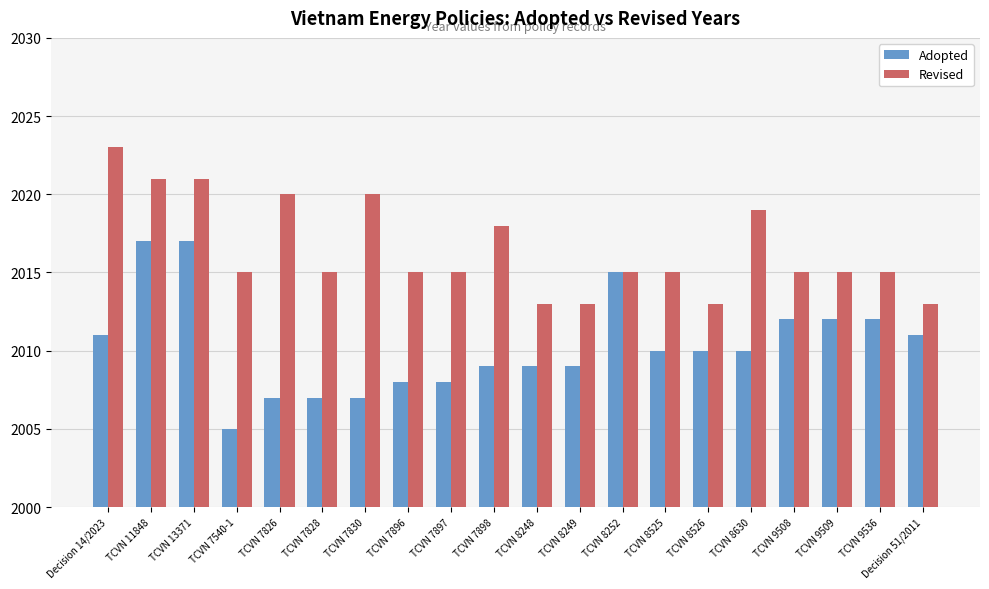

What is the spread (max minus min) of values at TCVN 9509?

3